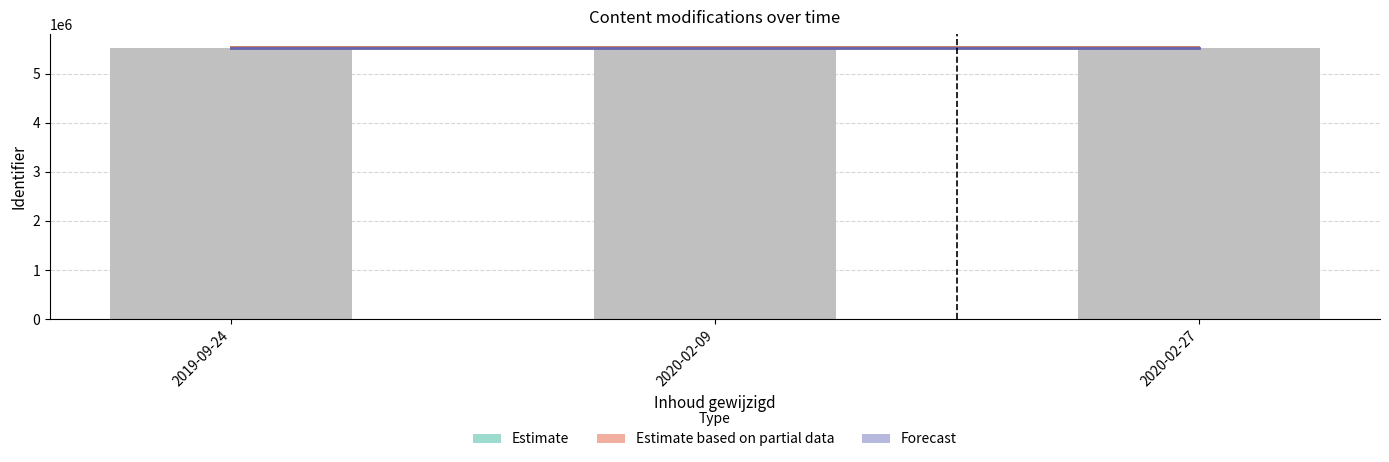

What is the label of the 3rd bar from the left?

2020-02-27